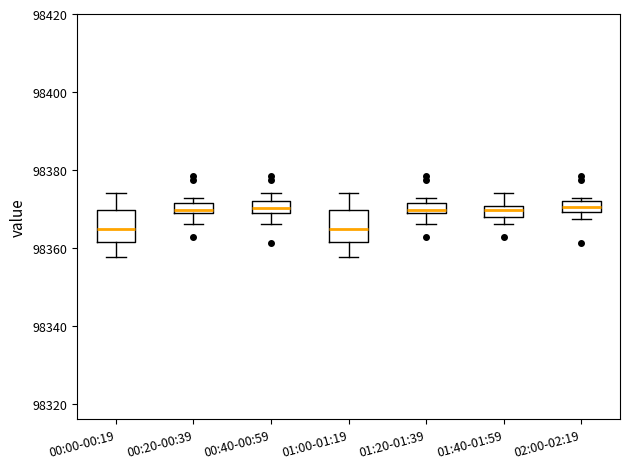

Where does the upper whisker of the box for 00:00-00:19 end on the y-axis? The values are not printed on the chart, so give them approximately, as read against the axis.

98374